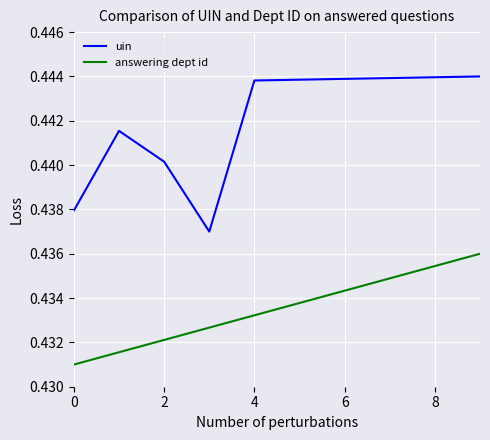

What are all the series names shown in the legend?

uin, answering dept id